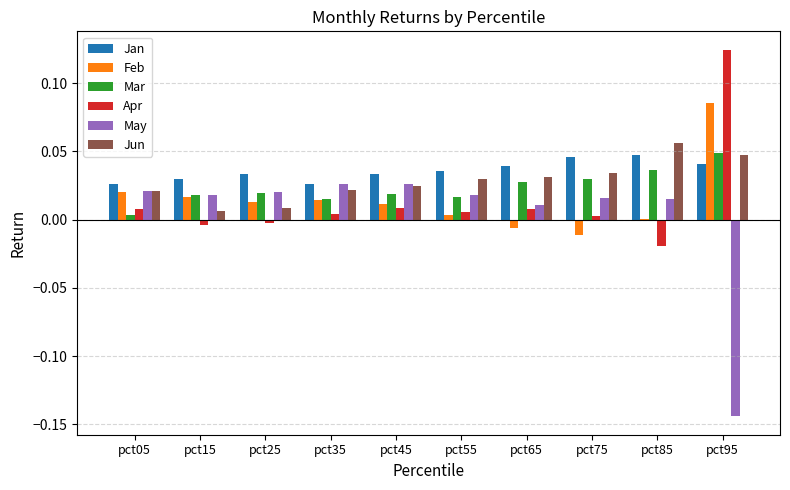

True or false: Feb has a value of 0.0 at pct25.

True